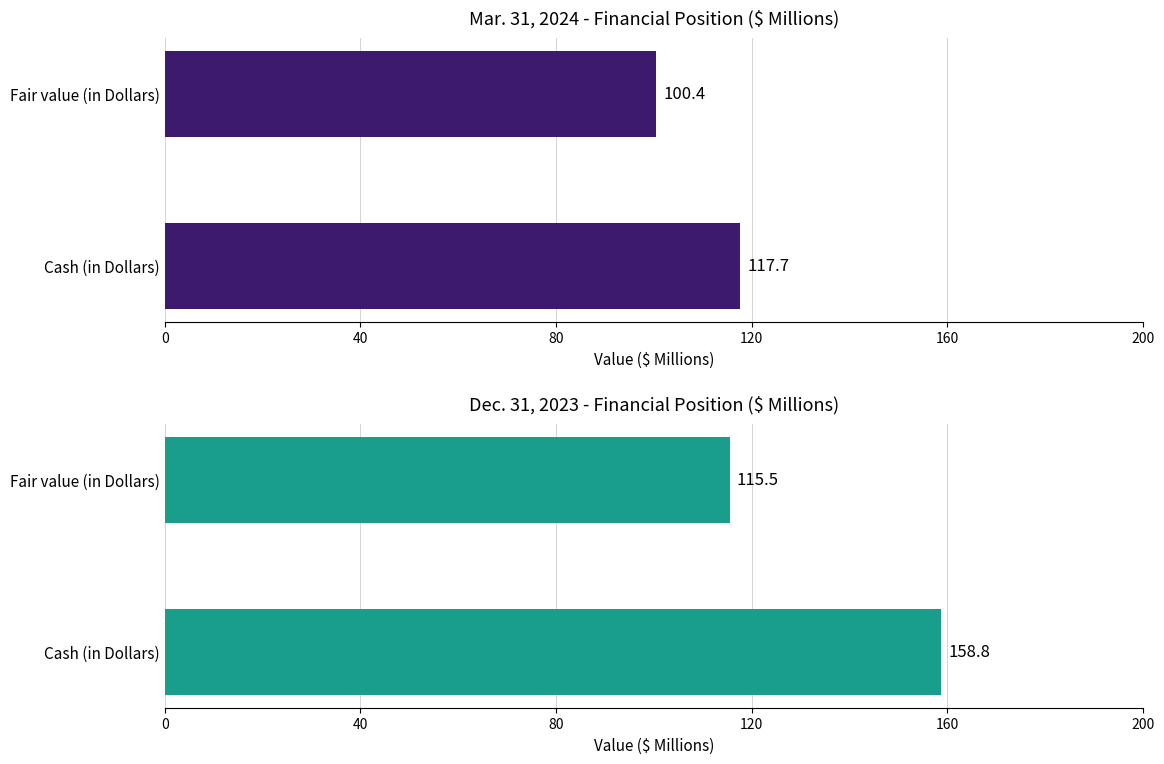

Is it true that Dec. 31, 2023 equals 175.2 at Fair value (in Dollars)?

False